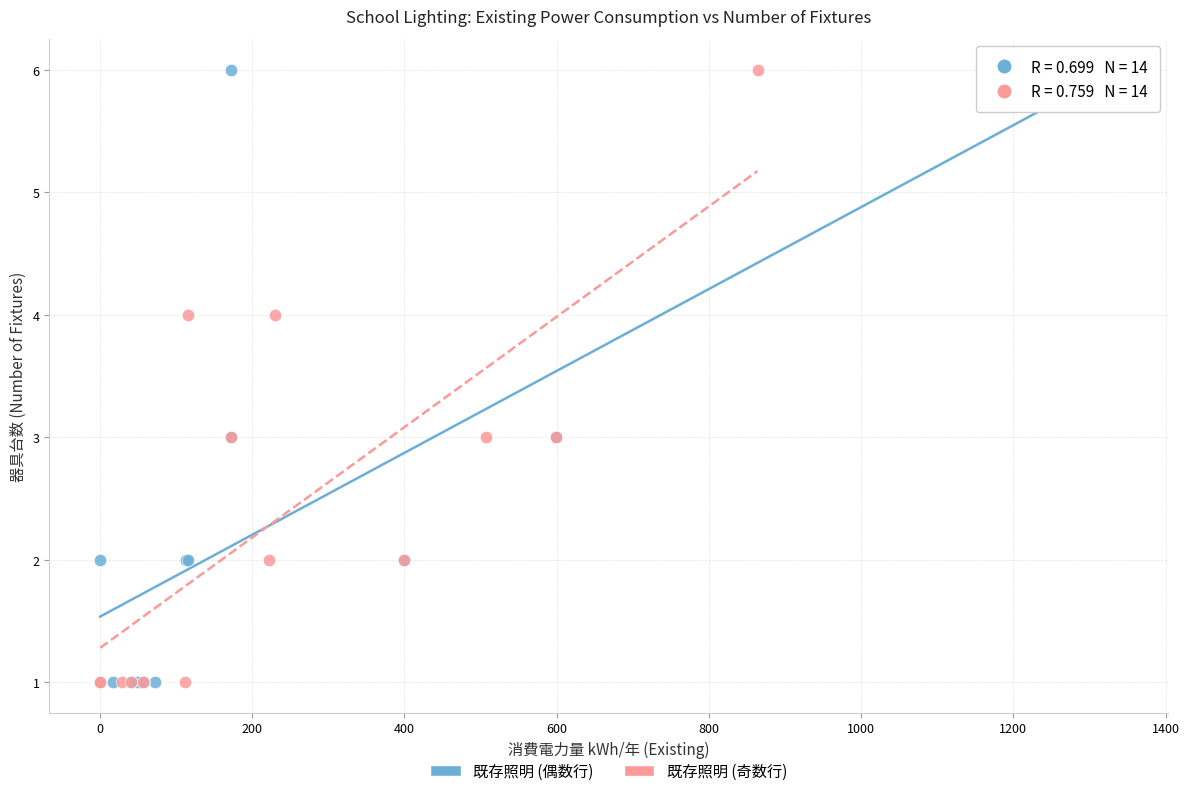

What are all the series names shown in the legend?

既存照明 (偶数行), 既存照明 (奇数行)